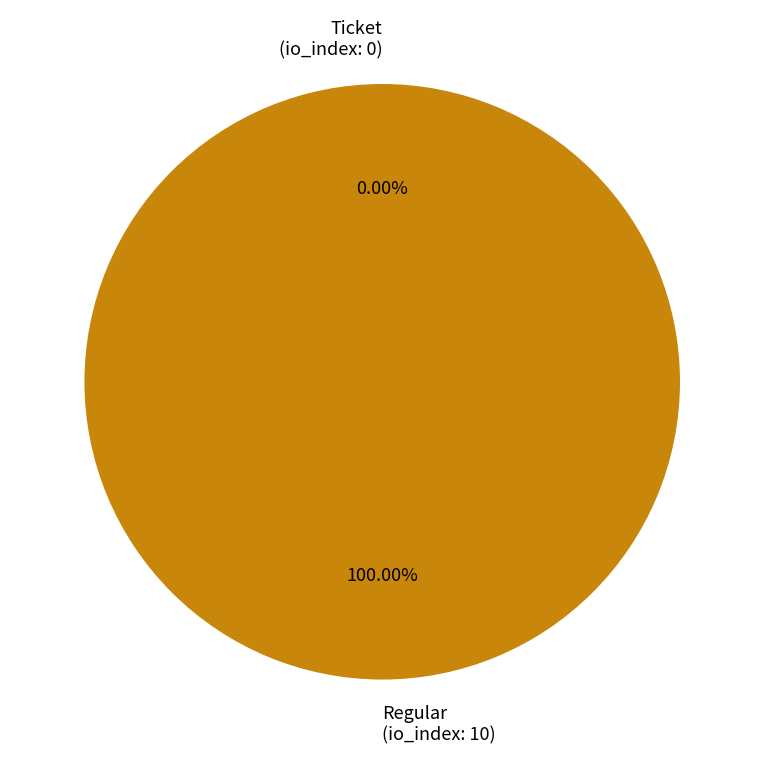

How many segments does this pie chart have?

2